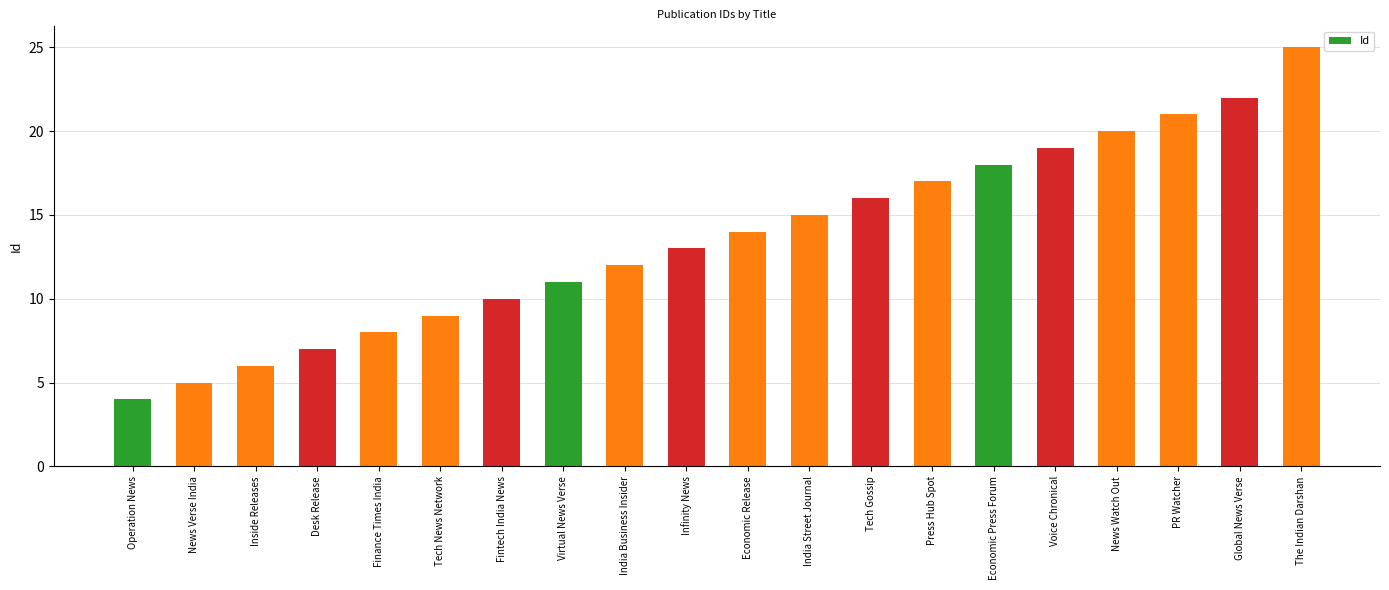

How many categories are shown in the chart?

20